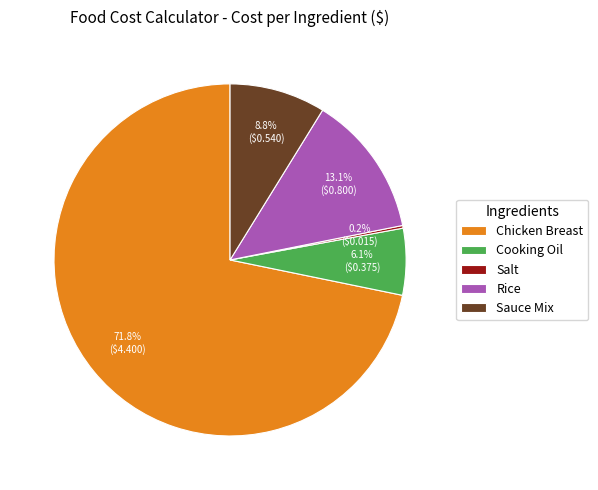

Is the sum of Chicken Breast and Rice greater than half?

Yes